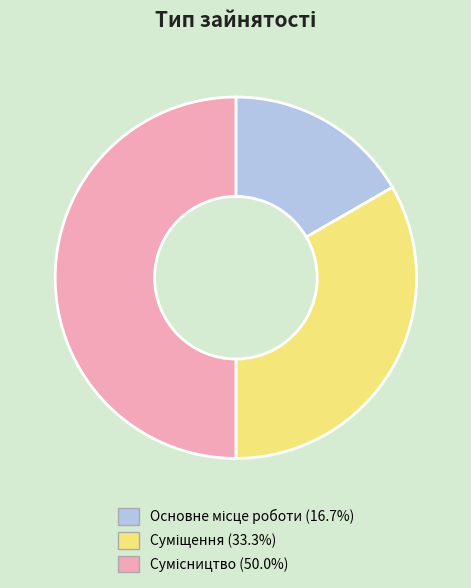

Combined, what portion of the pie is Сумісництво and Суміщення?

83.3%